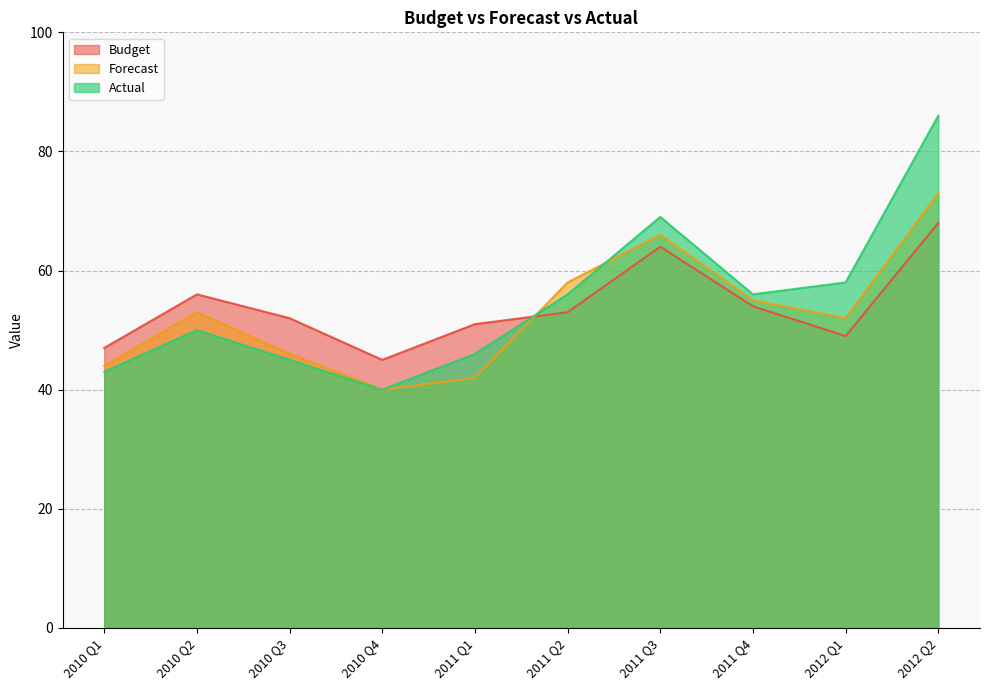

How many intersections are there between Forecast and Actual?

2